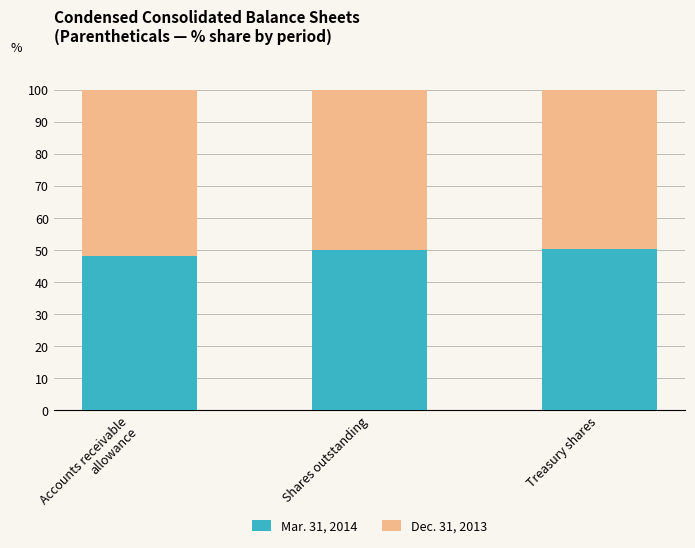

How many bars are there in total?

3